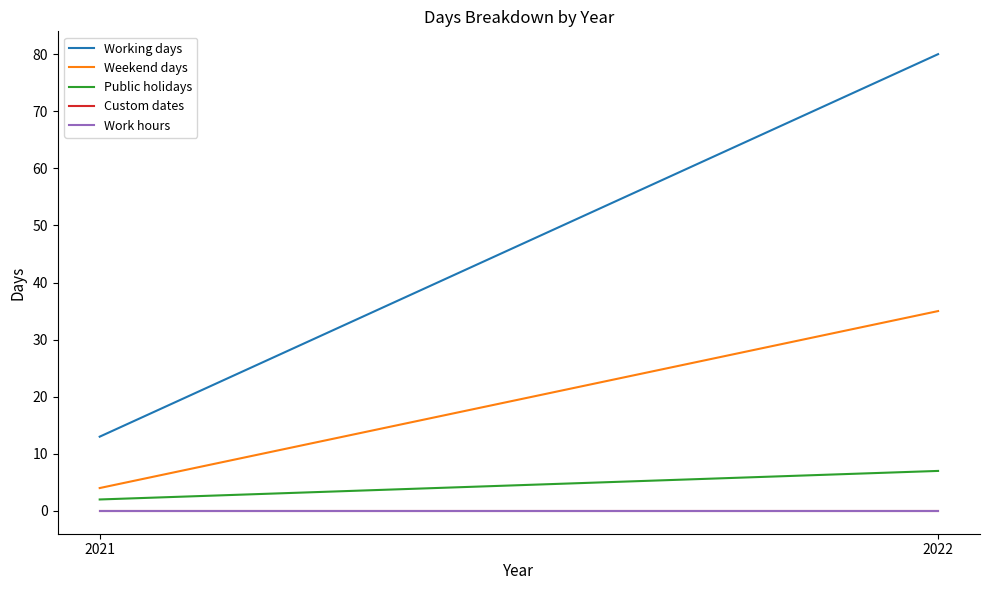

True or false: Public holidays has a value of 7 at 2022.

True